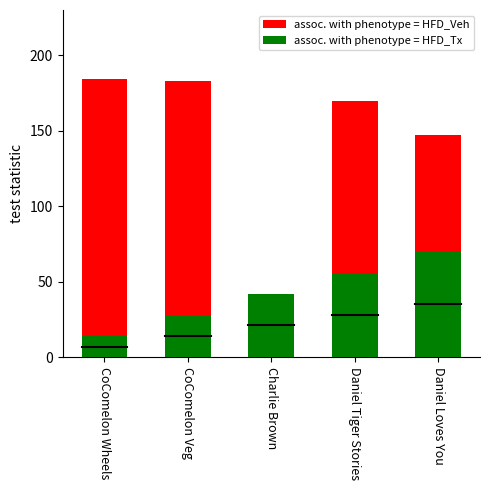

Reading left to right, transcribe all the data shown in this chart.

assoc. with phenotype = HFD_Veh: 183.9	183.2	16.4	169.4	147.3
assoc. with phenotype = HFD_Tx: 14.0	28.0	42.0	56.0	70.0